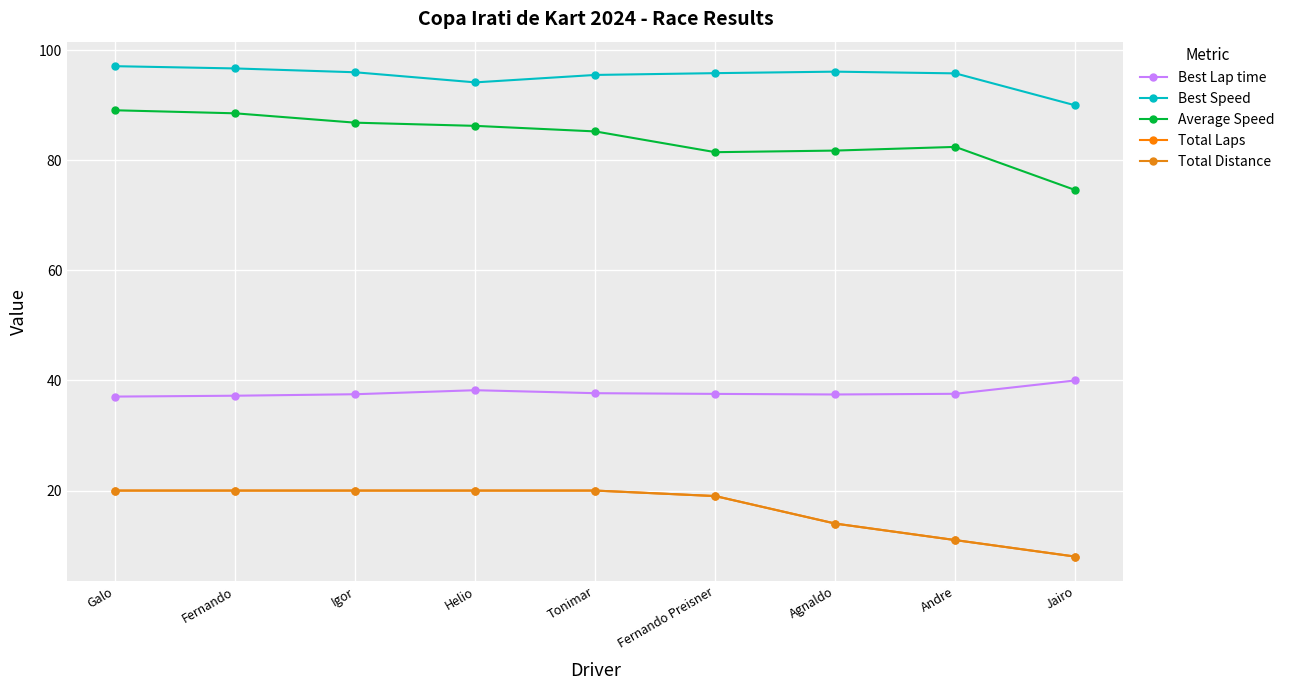

Which series has the largest total across all categories?

Best Speed